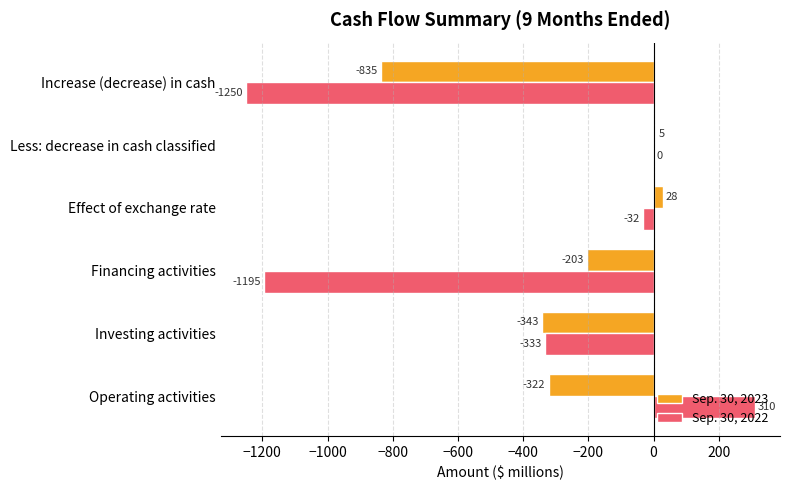

Is it true that Sep. 30, 2023 equals -521 at Investing activities?

False